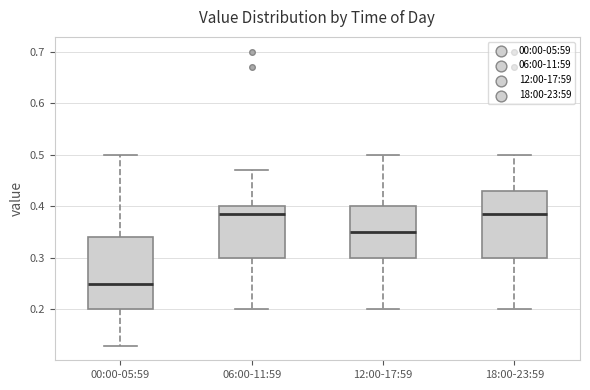

Reading left to right, read every box against the y-axis: the position of its median line, the range the box covers, and the ends of its whiskers. The values are not printed on the chart, so give them approximately, as read against the axis.

00:00-05:59: median 0.25, box 0.20 to 0.34, whiskers 0.13 to 0.50
06:00-11:59: median 0.39, box 0.30 to 0.40, whiskers 0.20 to 0.47
12:00-17:59: median 0.35, box 0.30 to 0.40, whiskers 0.20 to 0.50
18:00-23:59: median 0.39, box 0.30 to 0.43, whiskers 0.20 to 0.50